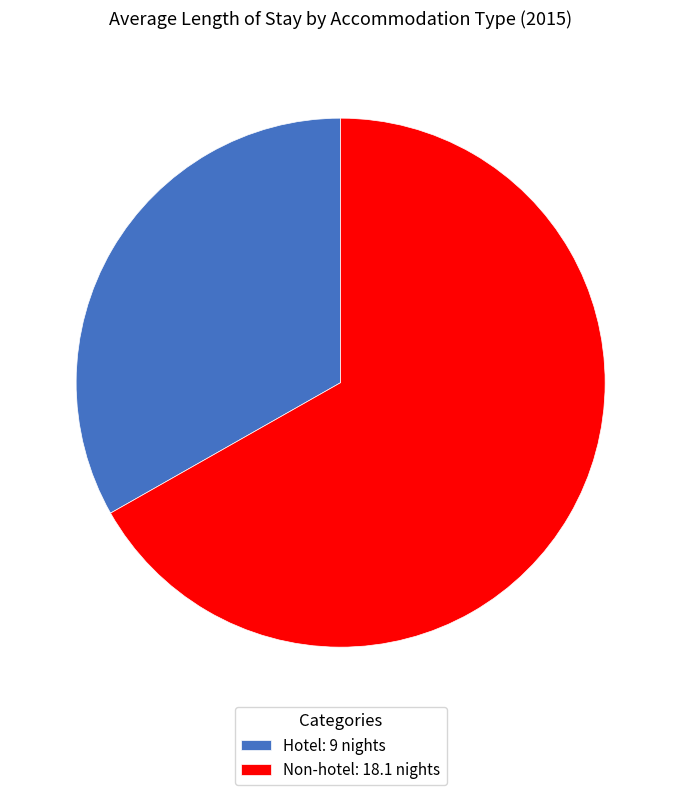

Between Non-hotel and Hotel, which is larger?

Non-hotel